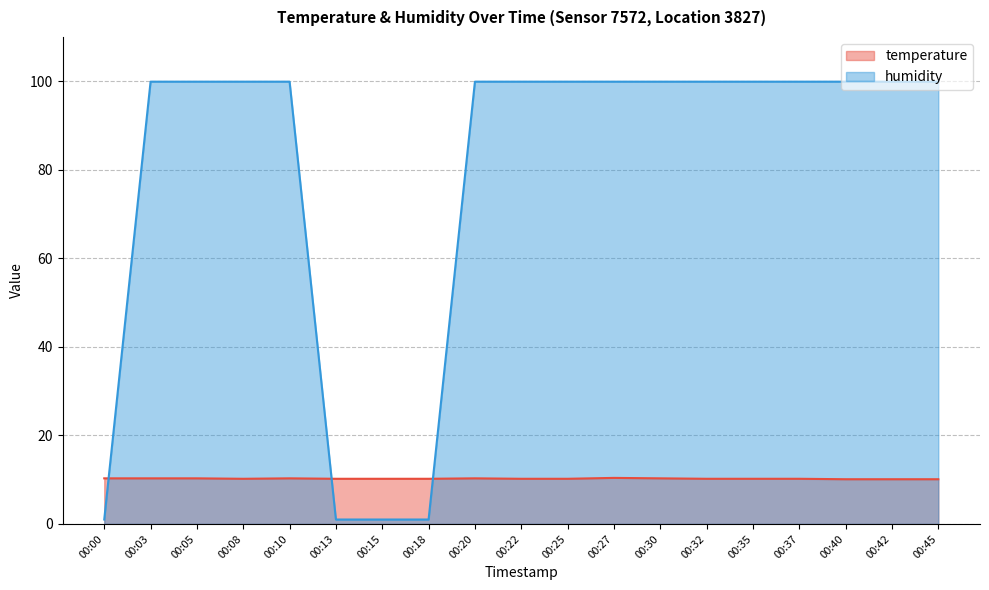

The temperature series shows 13.8 at 00:42. True or false?

False